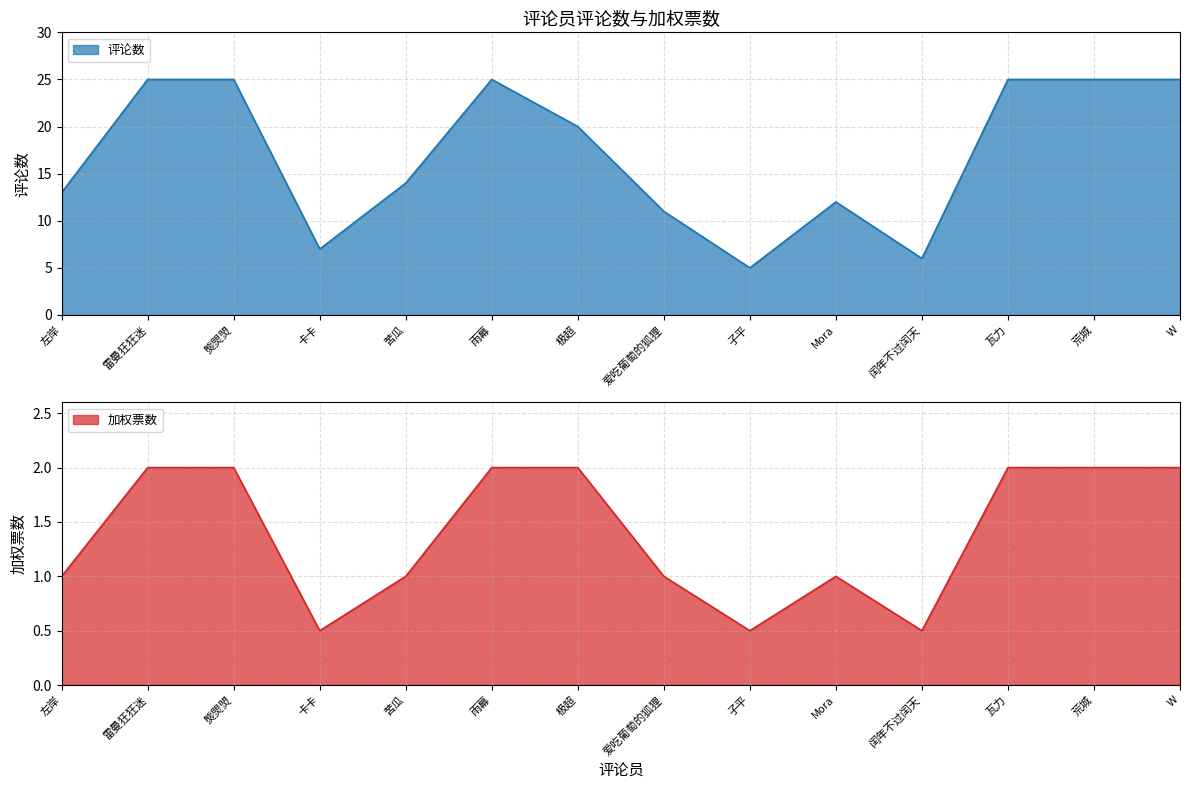

What are all the series names shown in the legend?

评论数, 加权票数